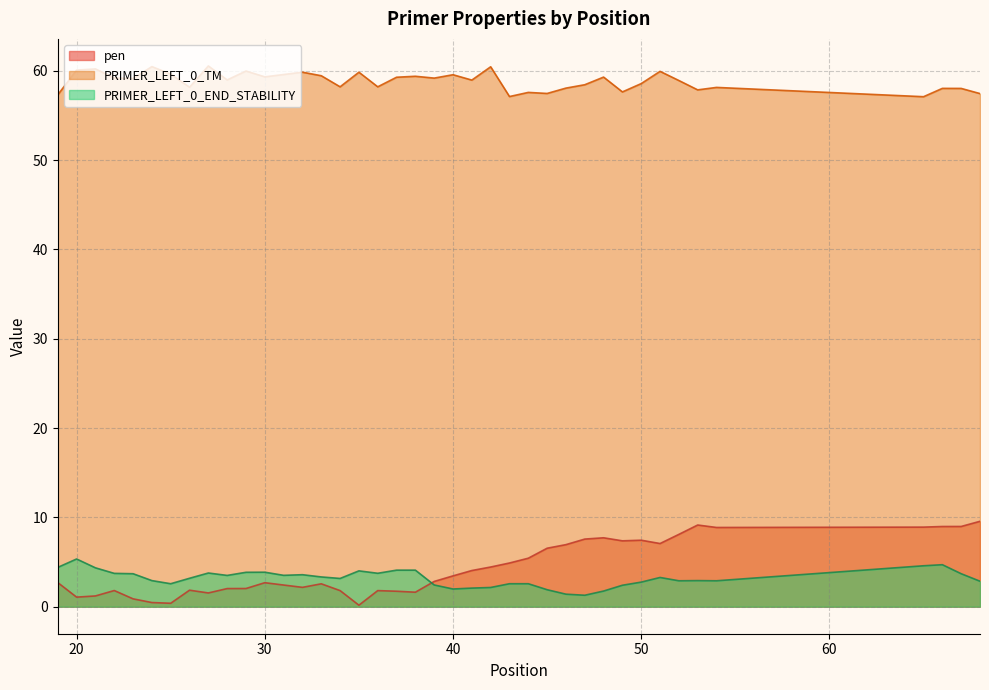

Reading left to right, list all the values displayed in this chart.

pen: 19=2.7	20=1.1	21=1.2	22=1.8	23=0.9	24=0.5	25=0.4	26=1.8	27=1.5	28=2.0	29=2.0	30=2.7	31=2.4	32=2.2	33=2.6	34=1.8	35=0.2	36=1.8	37=1.7	38=1.6	39=2.8	40=3.4	41=4.0	42=4.4	43=4.9	44=5.4	45=6.5	46=6.9	47=7.6	48=7.7	49=7.4	50=7.4	51=7.1	52=8.1	53=9.1	54=8.9	65=8.9	66=9.0	67=9.0	68=9.6
PRIMER_LEFT_0_TM: 19=57.3	20=60.1	21=60.2	22=59.2	23=59.1	24=60.5	25=59.6	26=58.2	27=60.5	28=59.0	29=60.0	30=59.3	31=59.6	32=59.8	33=59.4	34=58.2	35=59.8	36=58.2	37=59.3	38=59.4	39=59.2	40=59.6	41=59.0	42=60.4	43=57.1	44=57.6	45=57.5	46=58.1	47=58.4	48=59.3	49=57.6	50=58.6	51=59.9	52=58.9	53=57.9	54=58.1	65=57.1	66=58.0	67=58.0	68=57.4
PRIMER_LEFT_0_END_STABILITY: 19=4.4	20=5.3	21=4.3	22=3.7	23=3.7	24=2.9	25=2.6	26=3.2	27=3.8	28=3.5	29=3.9	30=3.9	31=3.5	32=3.6	33=3.3	34=3.2	35=4.0	36=3.7	37=4.1	38=4.1	39=2.4	40=2.0	41=2.1	42=2.1	43=2.6	44=2.6	45=1.9	46=1.4	47=1.3	48=1.8	49=2.4	50=2.8	51=3.3	52=2.9	53=2.9	54=2.9	65=4.6	66=4.7	67=3.7	68=2.9